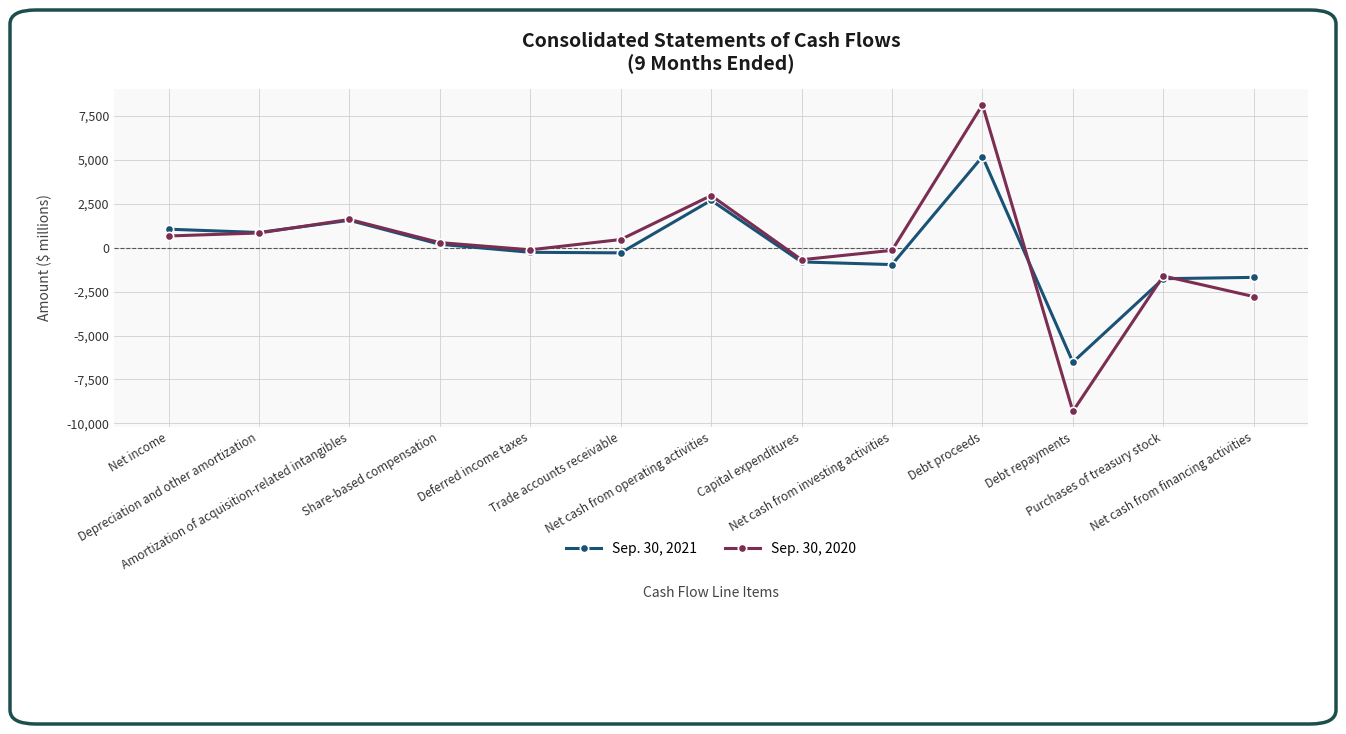

What is the difference between the maximum and minimum values in the Sep. 30, 2021 series?

11692